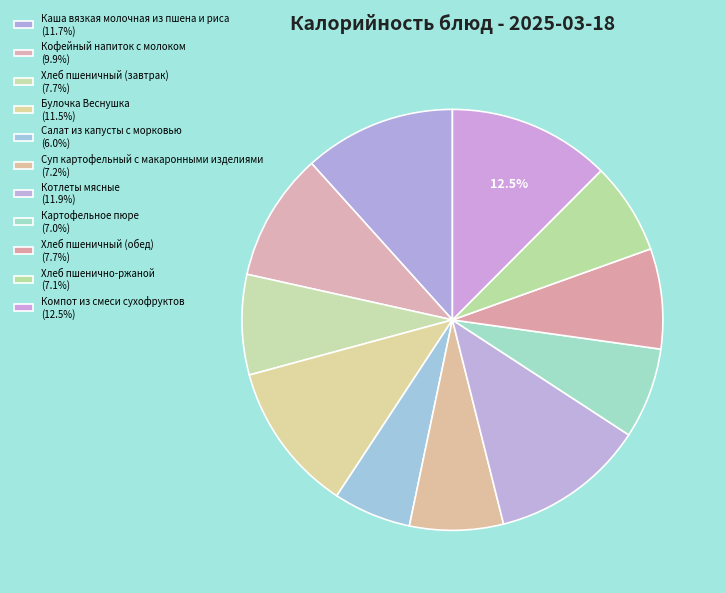

To the nearest percent, what is the difference between the largest and smallest slice percentages?

6%